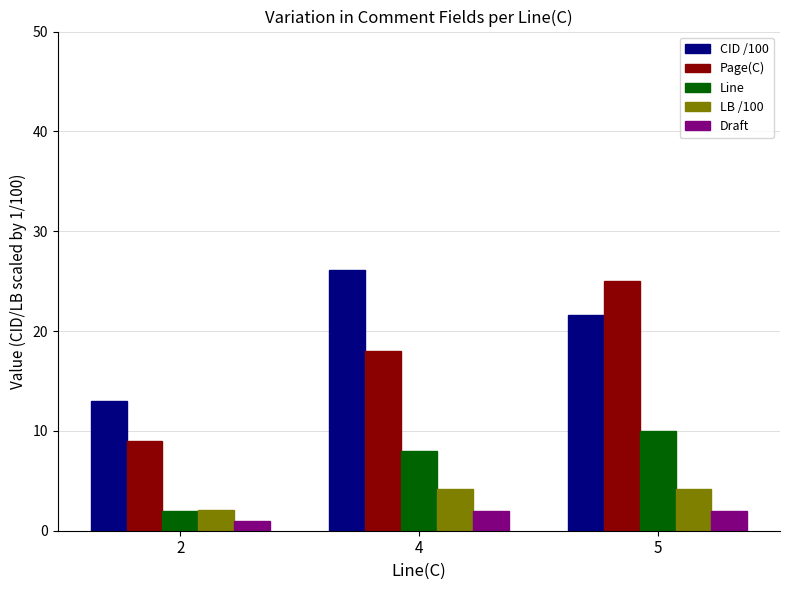

Which series has the largest range (max minus min)?

Page(C)